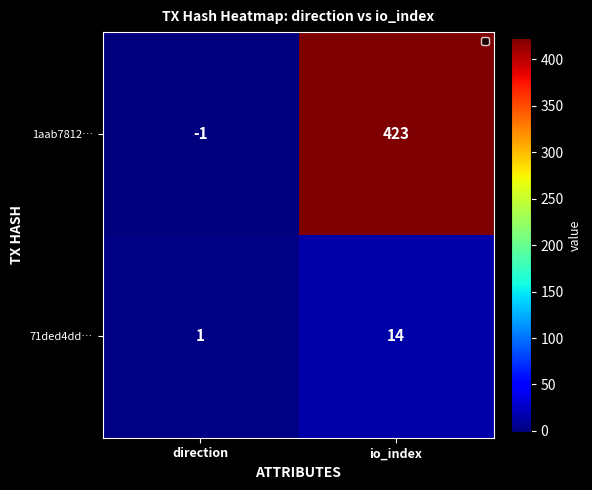

True or false: 1aab7812… has a value of 423 at io_index.

True